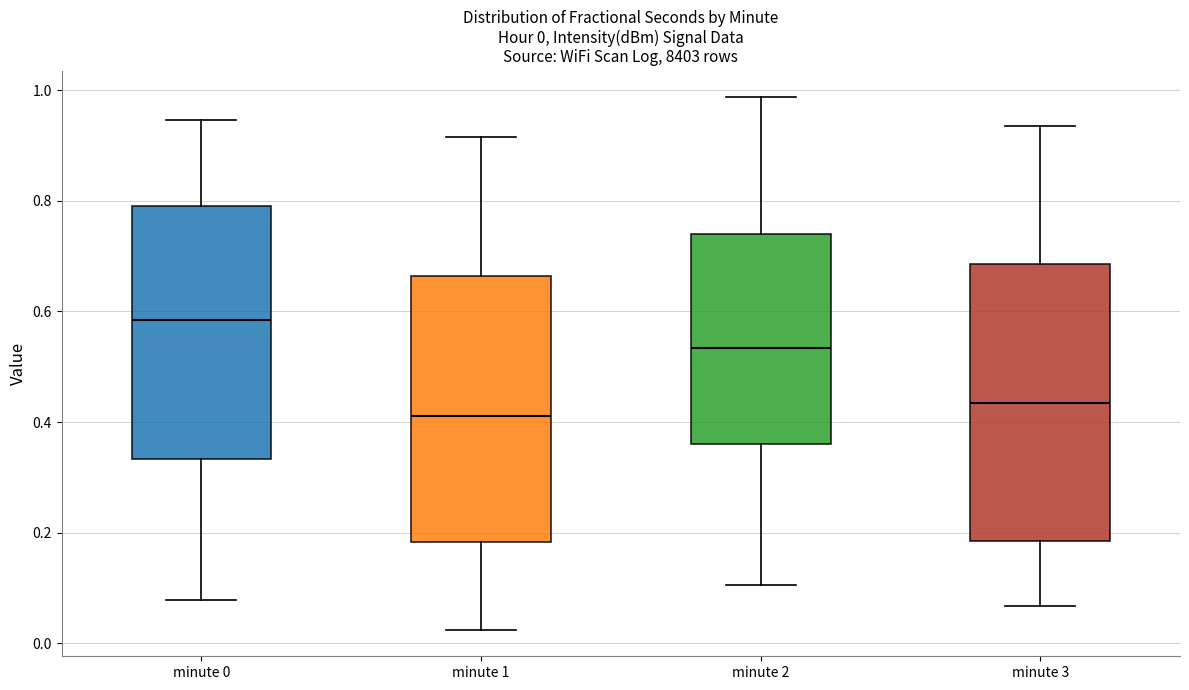

Which box has the highest median line?

minute 0